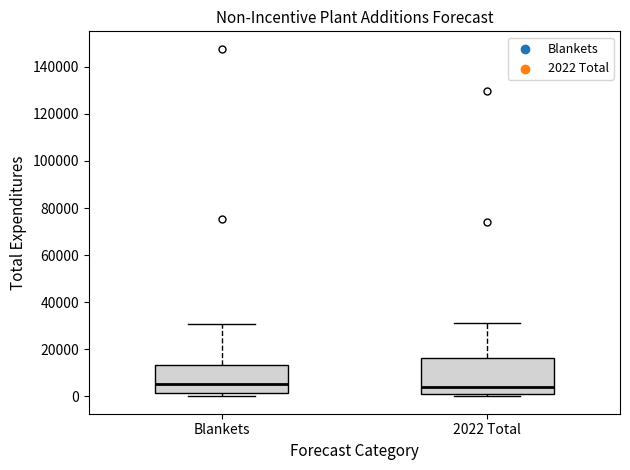

Reading left to right, transcribe this box plot: for each box, give where its median line is, the range the box spans, and where its two whiskers end, as read against the y-axis. The values are not printed on the chart, so give them approximately, as read against the axis.

Blankets: median 6000, box 2000 to 14000, whiskers 0 to 30000
2022 Total: median 4000, box 2000 to 16000, whiskers 0 to 32000